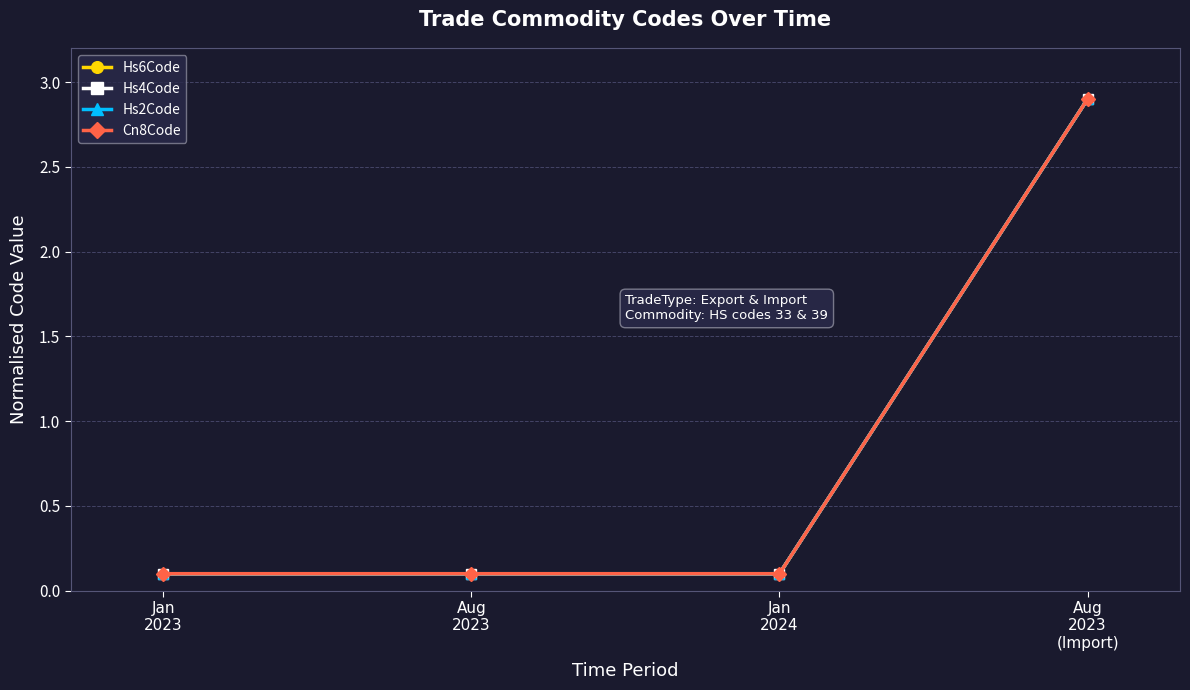

Is this an area chart (filled region under the line)?

No